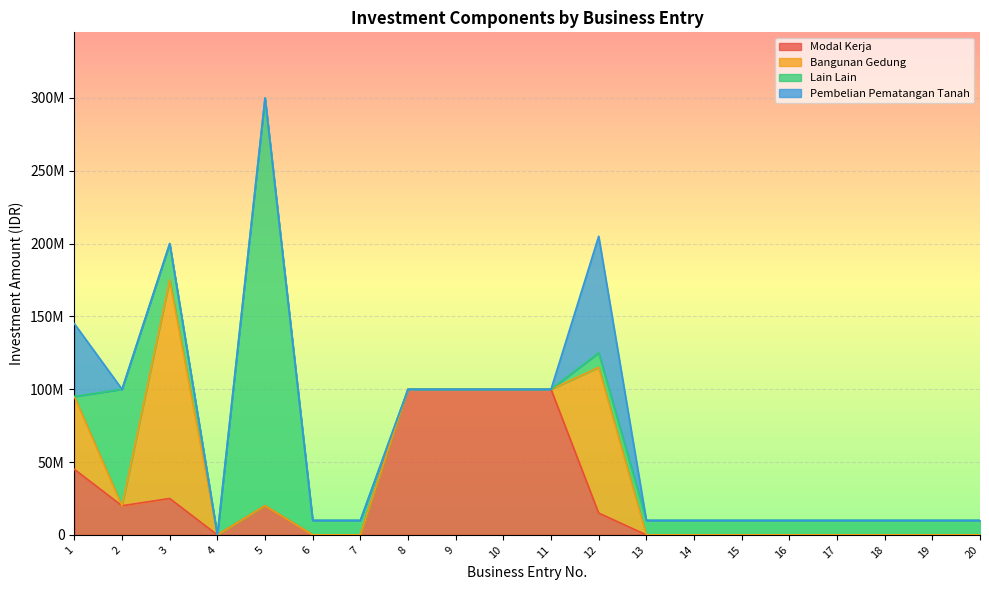

Does the chart display data point markers on the line(s)?

No